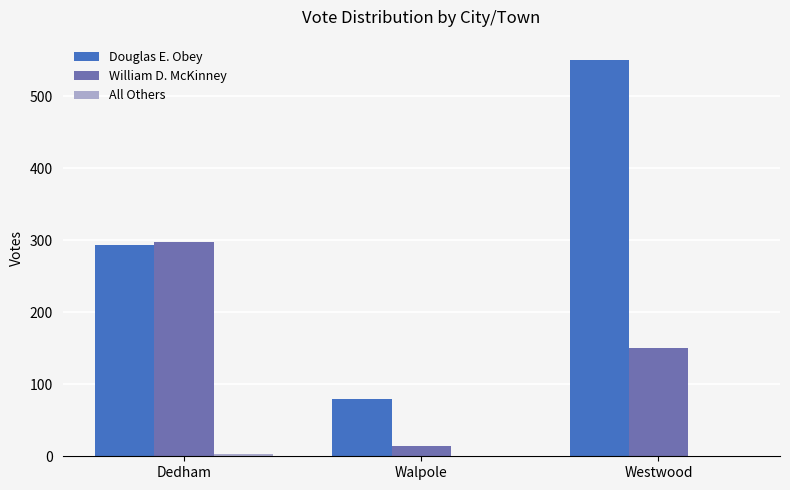

Which series has the largest total across all categories?

Douglas E. Obey